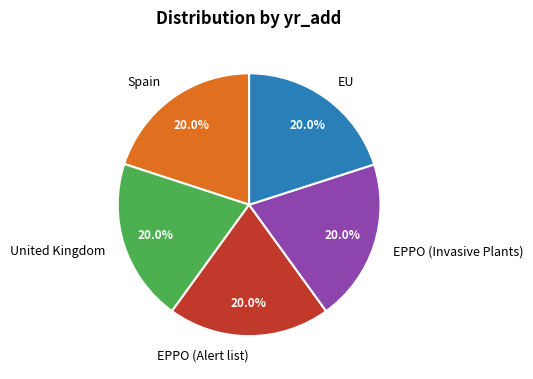

The Spain slice represents 28% of the pie. True or false?

False